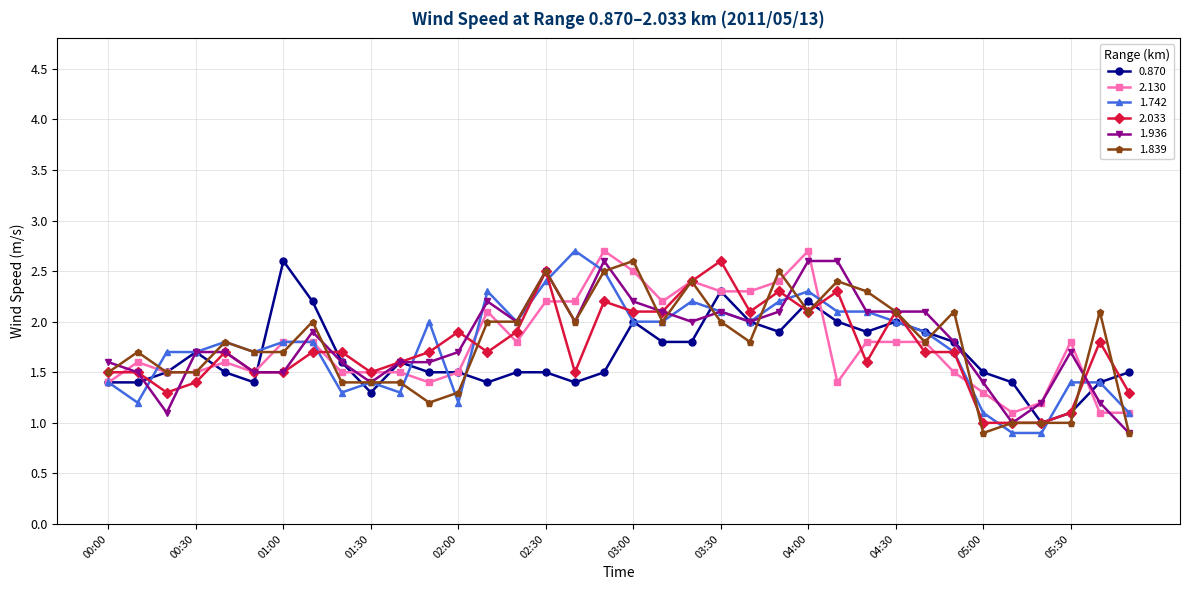

What is the value of the 2.033 point at the 29th from the left?

1.7